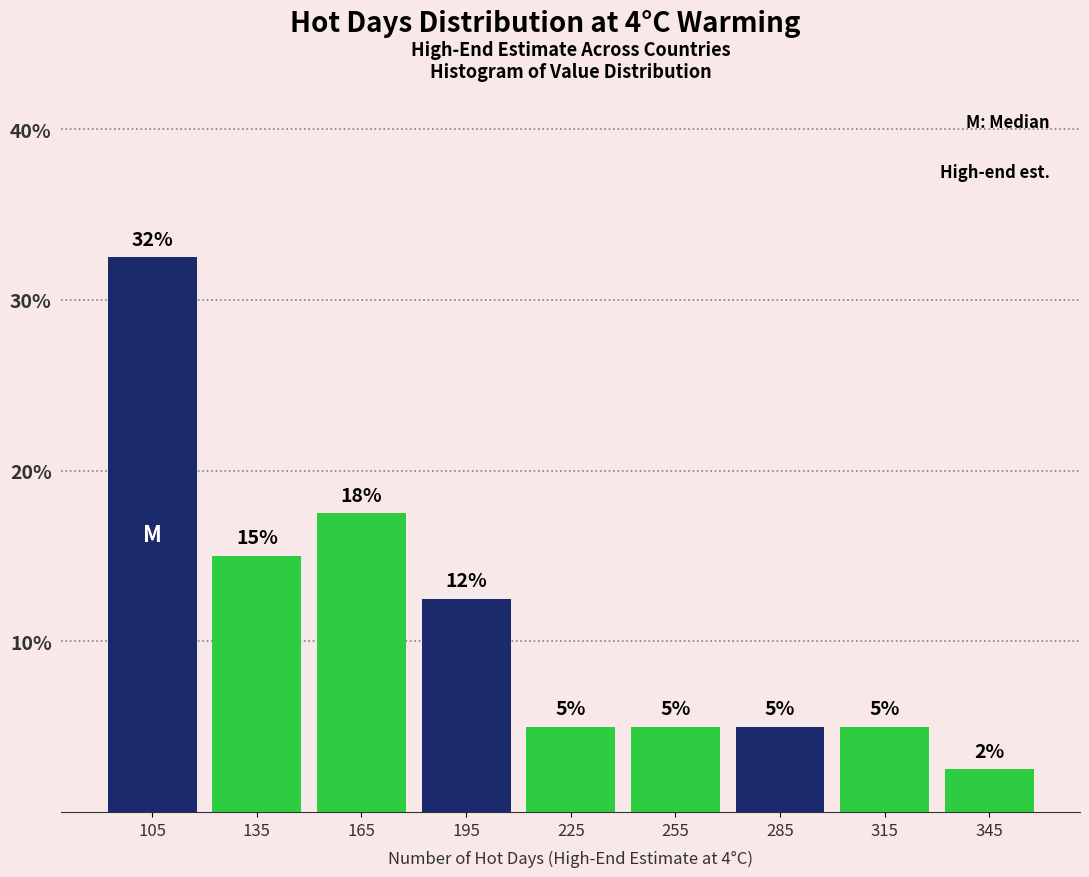

Over which range of the x-axis is the bar tallest?

90 to 120